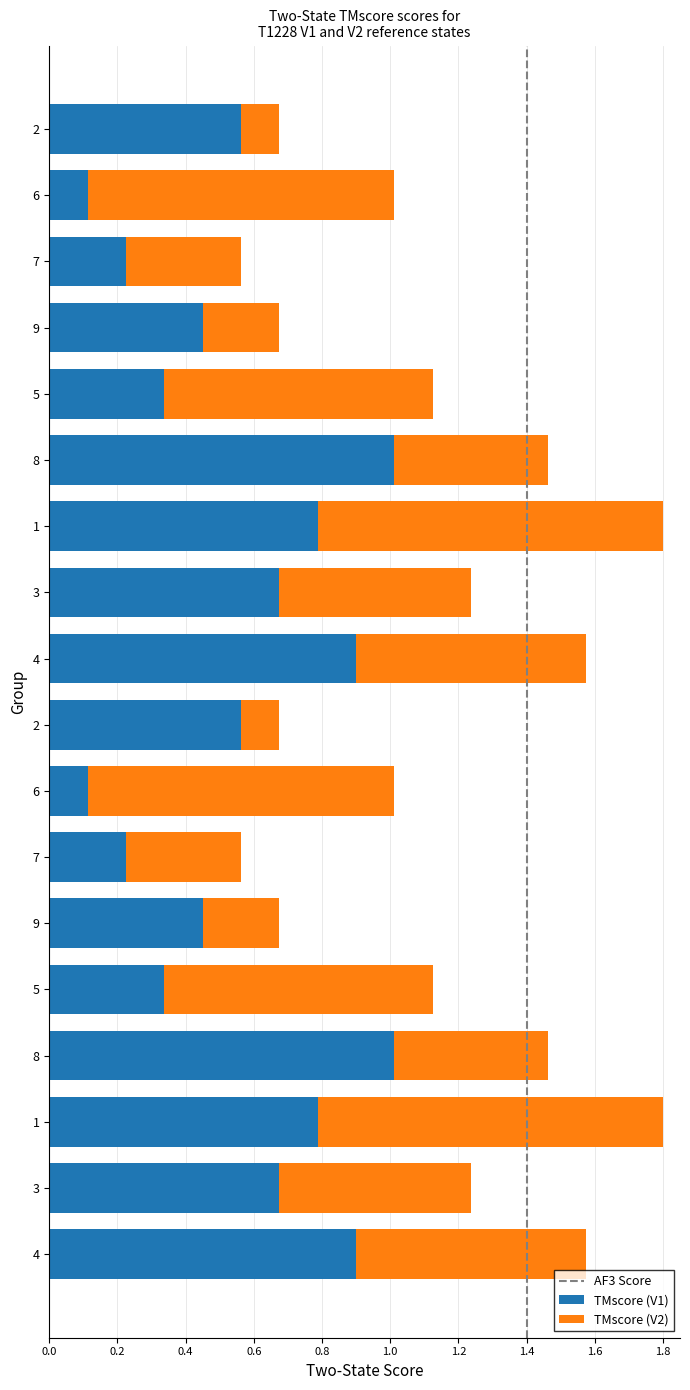

Count the number of categories in the chart.

18